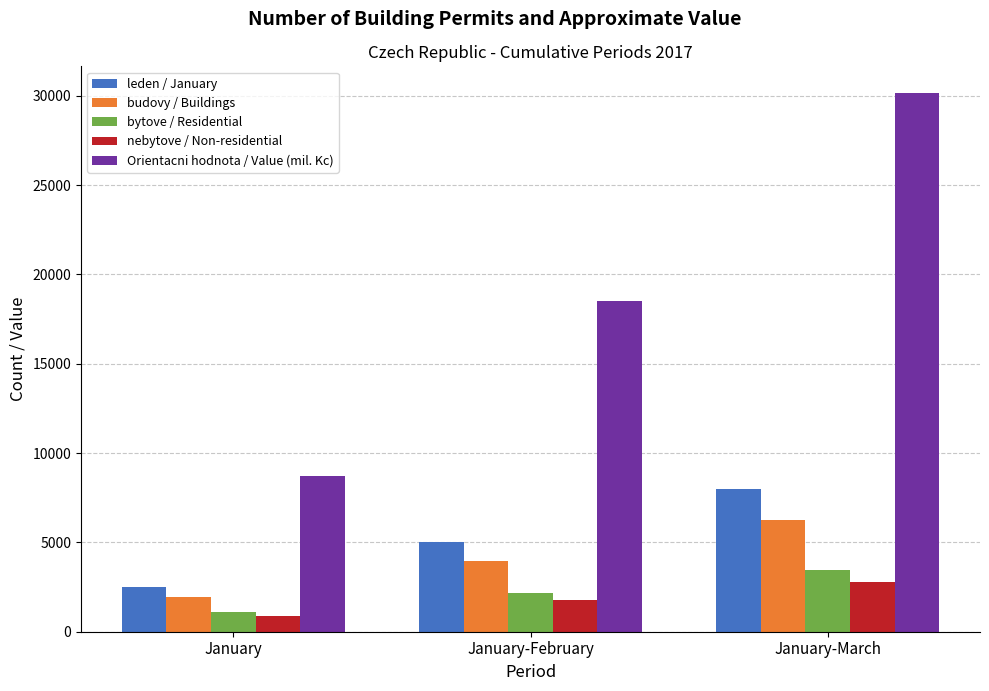

Reading left to right, what are all the values shown in this chart?

leden / January: January=2483	January-February=5039	January-March=7999
budovy / Buildings: January=1971	January-February=3946	January-March=6235
bytove / Residential: January=1111	January-February=2195	January-March=3440
nebytove / Non-residential: January=860	January-February=1751	January-March=2795
Orientacni hodnota / Value (mil. Kc): January=8712	January-February=18525	January-March=30141